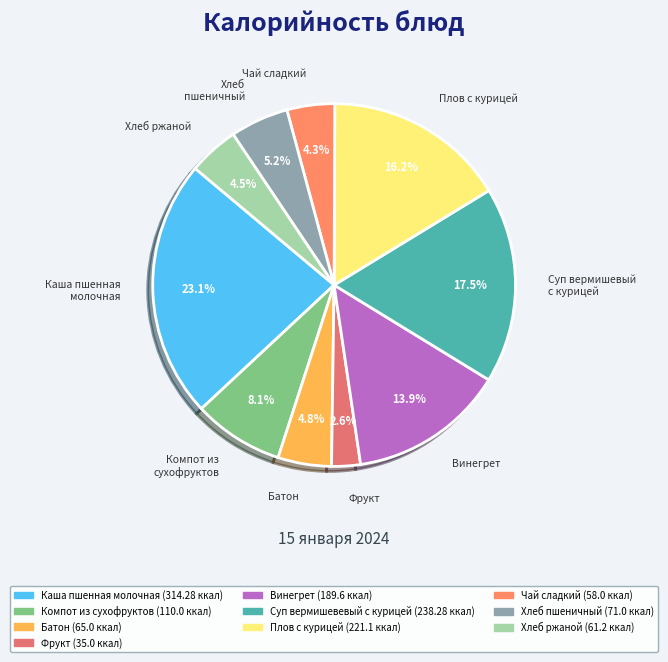

Does Суп вермишевый с курицей represent more than half of the total?

No